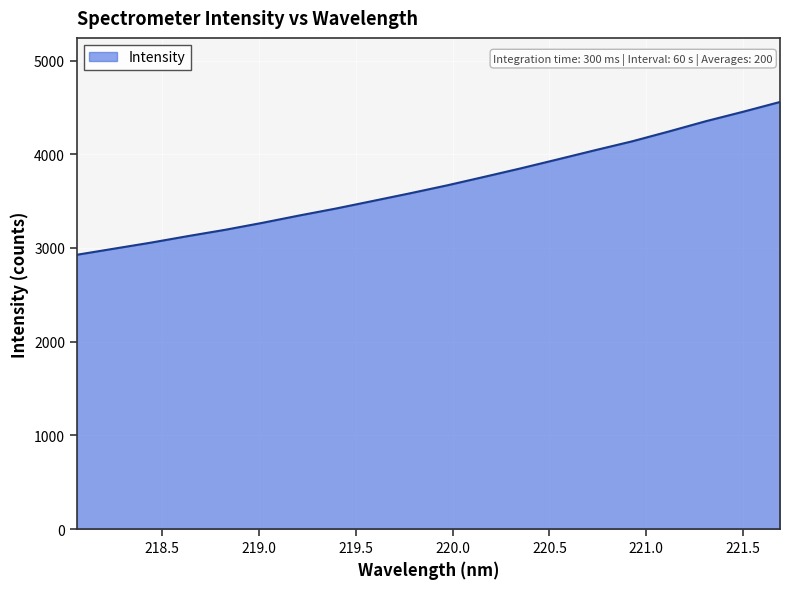

What is the difference between the maximum and minimum values?

1630.5